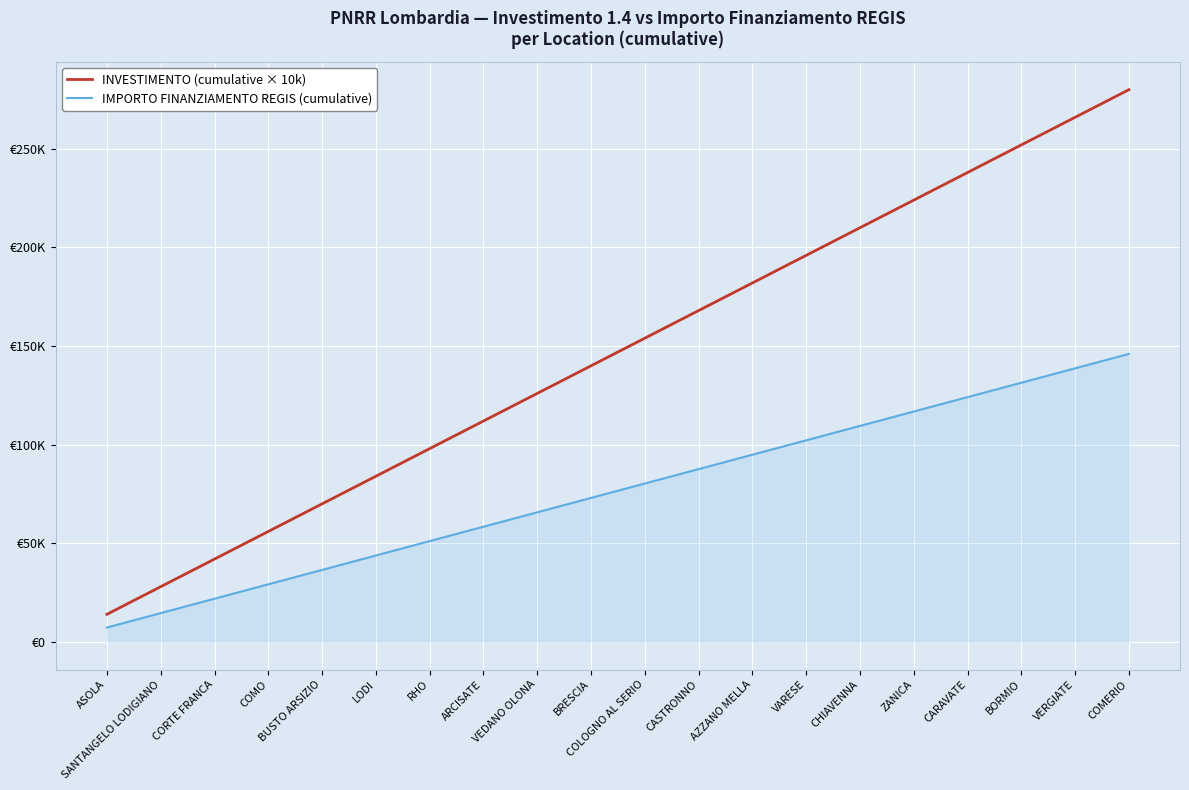

True or false: INVESTIMENTO (cumulative × 10k) and IMPORTO FINANZIAMENTO REGIS (cumulative) intersect in this chart.

False